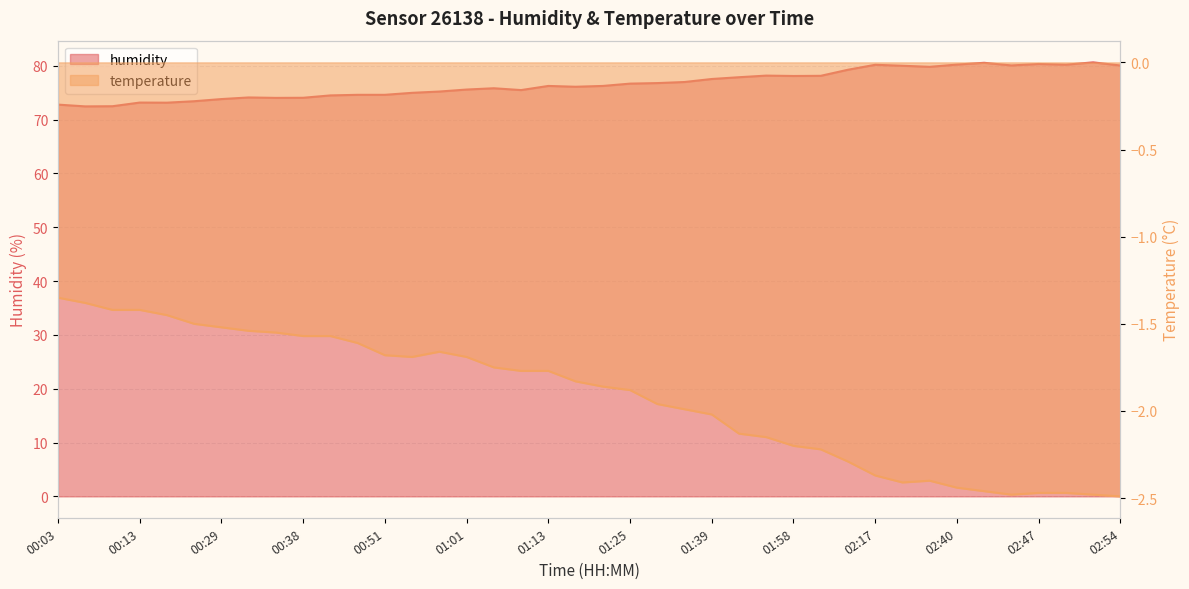

At which category does humidity reach its first local valley?

00:06